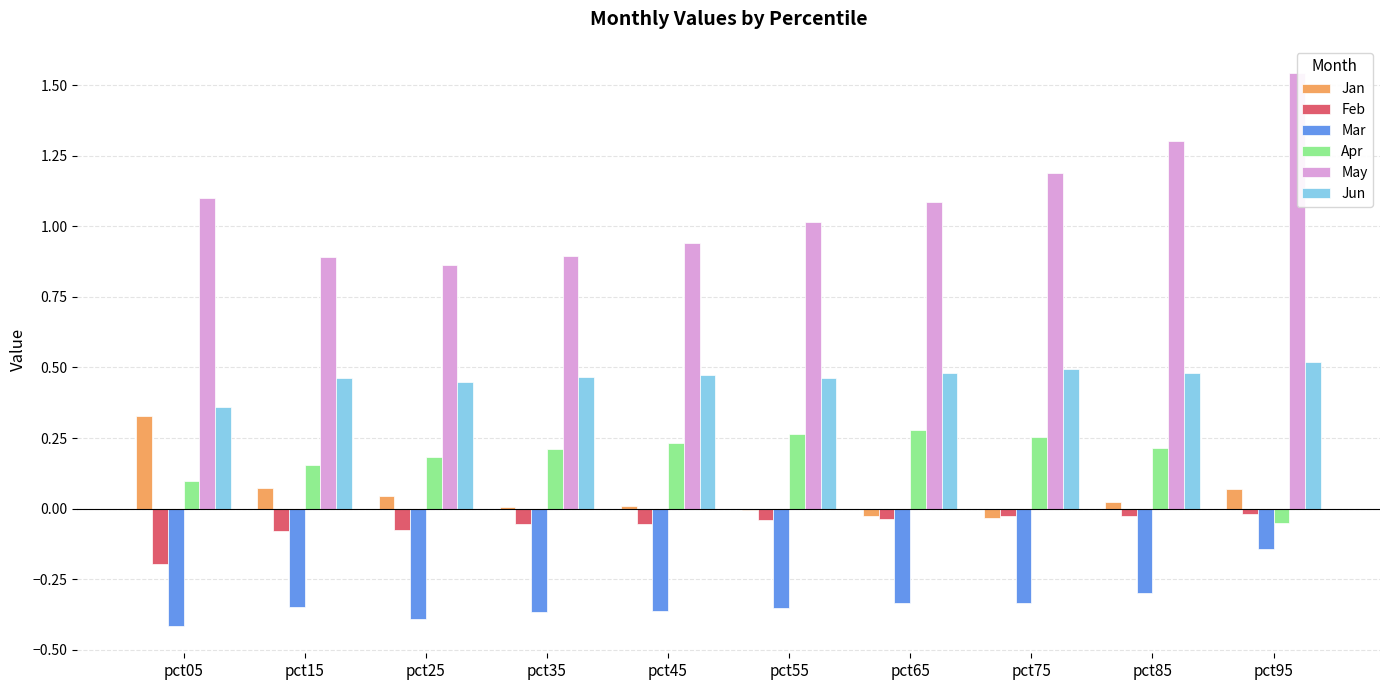

At which label does Jun reach its peak?

pct95